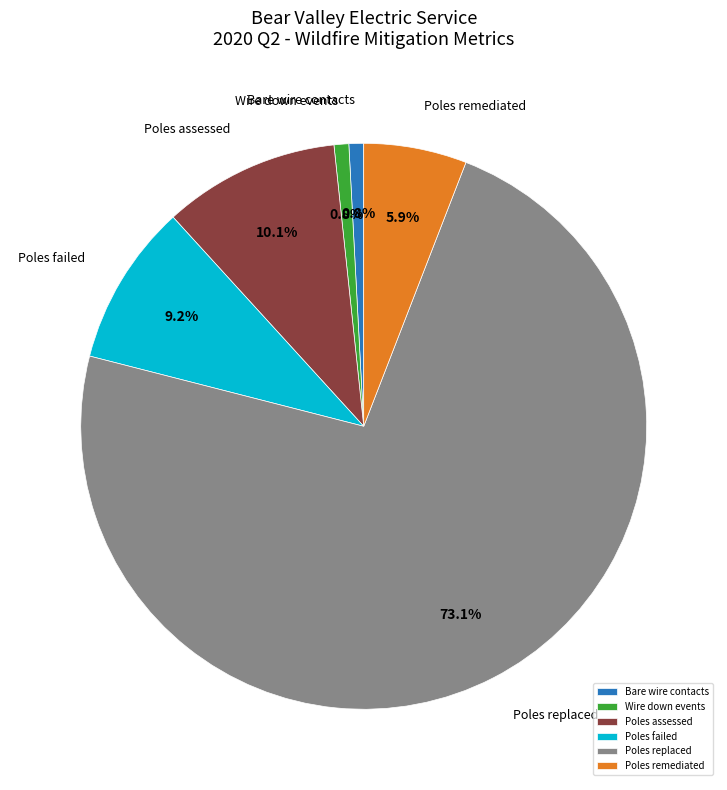

Is there a majority slice in this chart?

Yes